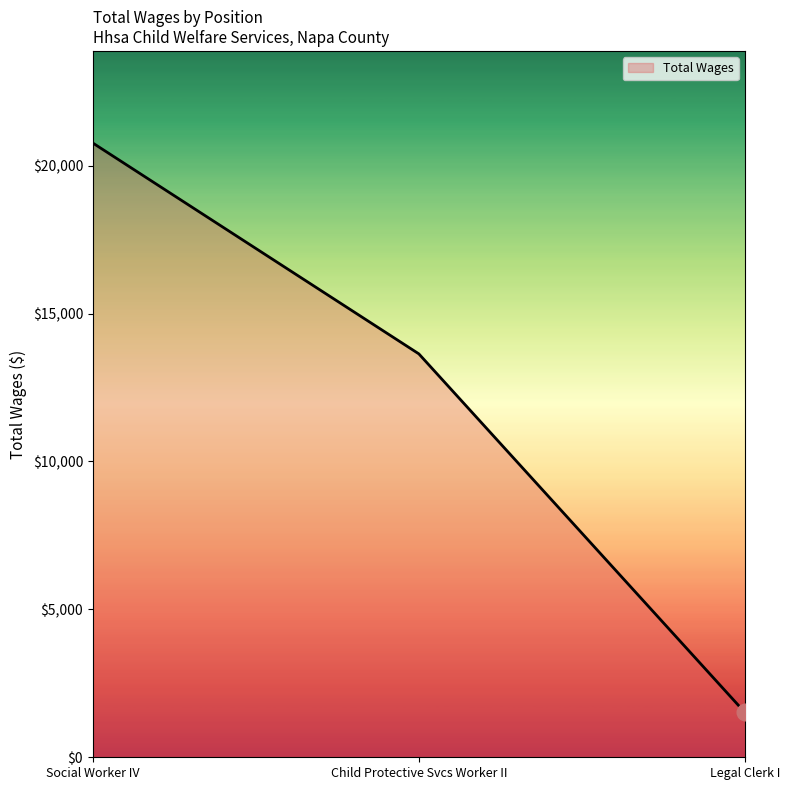

Count the values in the range 1519 to 20764.

3